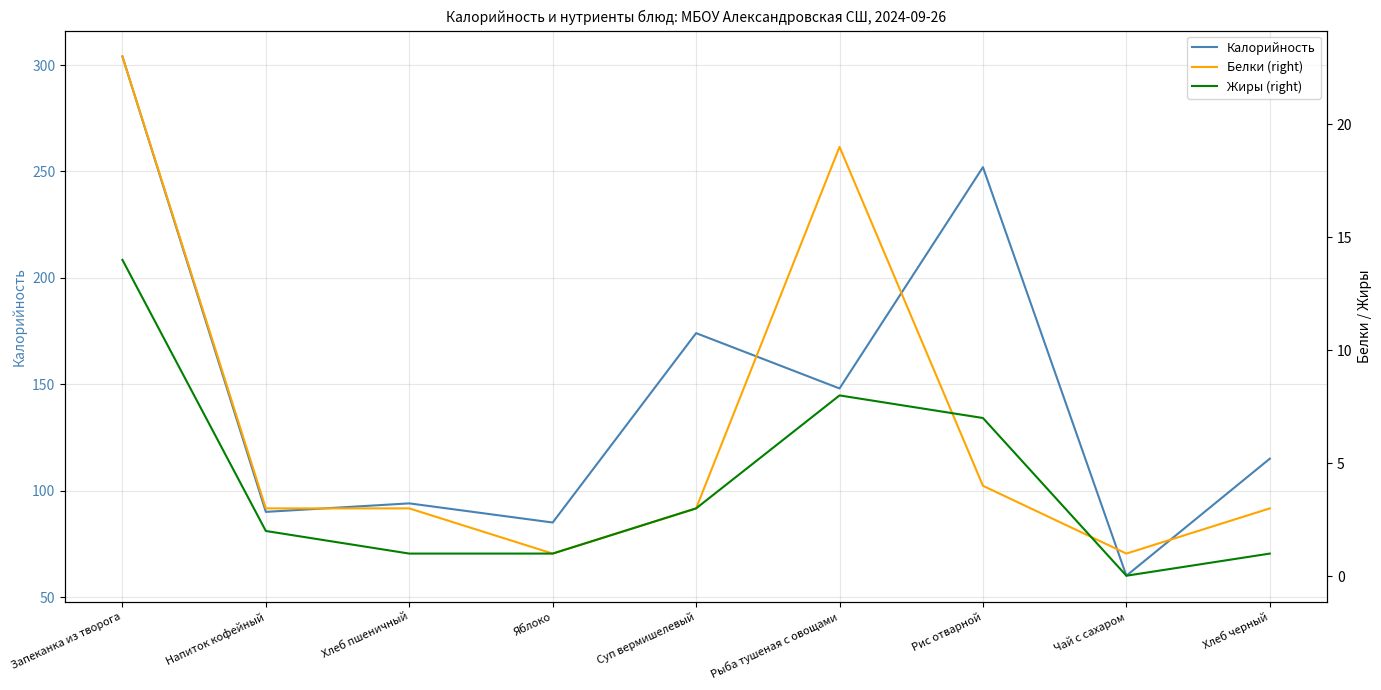

Reading left to right, transcribe all the data shown in this chart.

Калорийность: Запеканка из творога=304.0	Напиток кофейный=90.0	Хлеб пшеничный=94.0	Яблоко=85.0	Суп вермишелевый=174.0	Рыба тушеная с овощами=148.0	Рис отварной=252.0	Чай с сахаром=60.0	Хлеб черный=115.0
Белки (right): Запеканка из творога=23.0	Напиток кофейный=3.0	Хлеб пшеничный=3.0	Яблоко=1.0	Суп вермишелевый=3.0	Рыба тушеная с овощами=19.0	Рис отварной=4.0	Чай с сахаром=1.0	Хлеб черный=3.0
Жиры (right): Запеканка из творога=14.0	Напиток кофейный=2.0	Хлеб пшеничный=1.0	Яблоко=1.0	Суп вермишелевый=3.0	Рыба тушеная с овощами=8.0	Рис отварной=7.0	Чай с сахаром=0.0	Хлеб черный=1.0